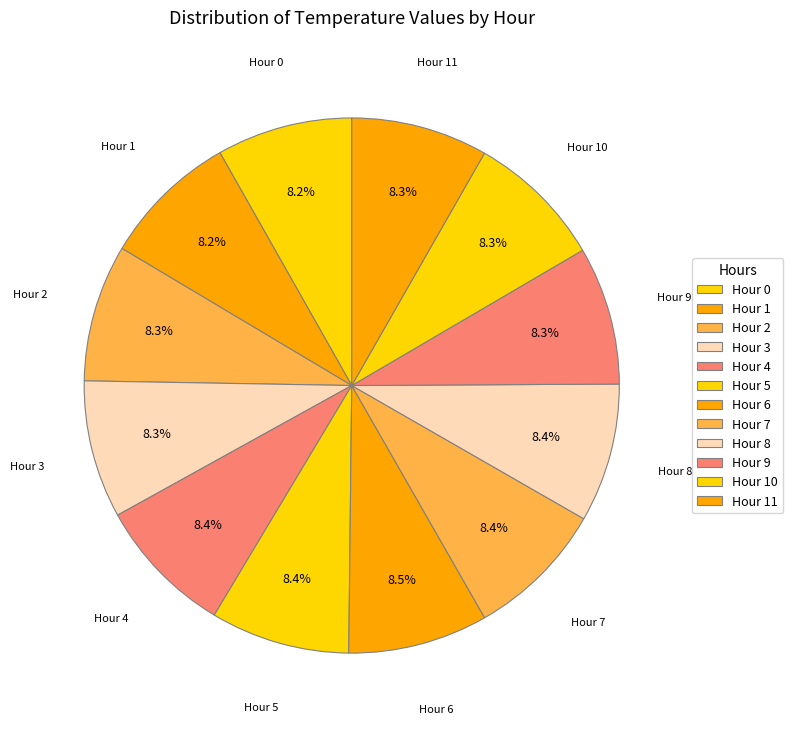

Count the number of slices in the pie.

12